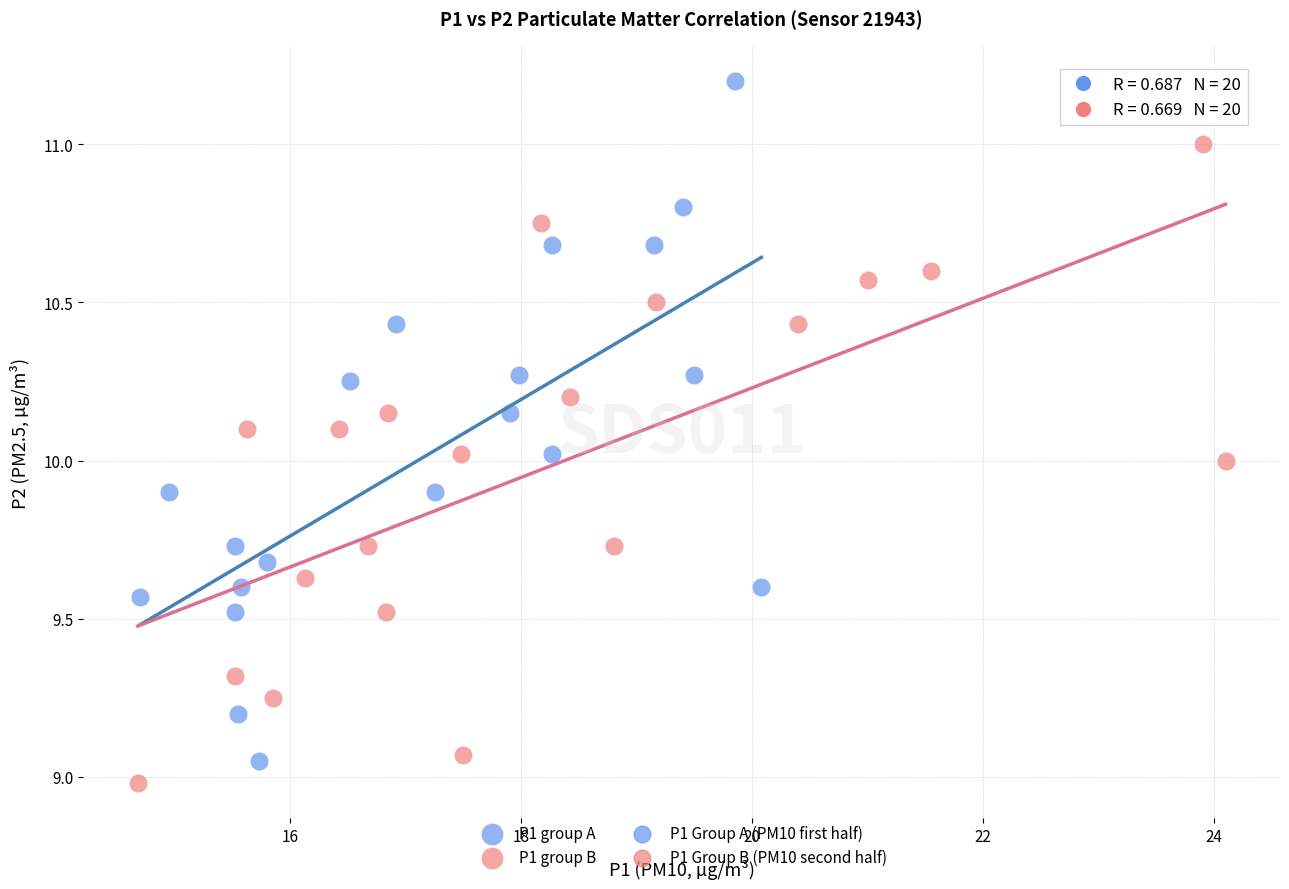

Which series contains the highest Y value?

P1 group A